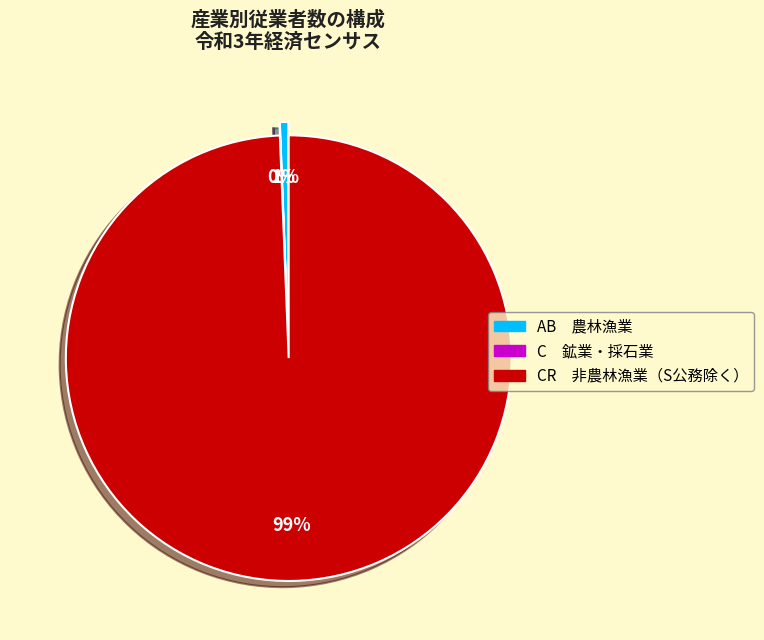

Does C　鉱業，採石業，砂利採取業 account for over 50% of the chart?

No